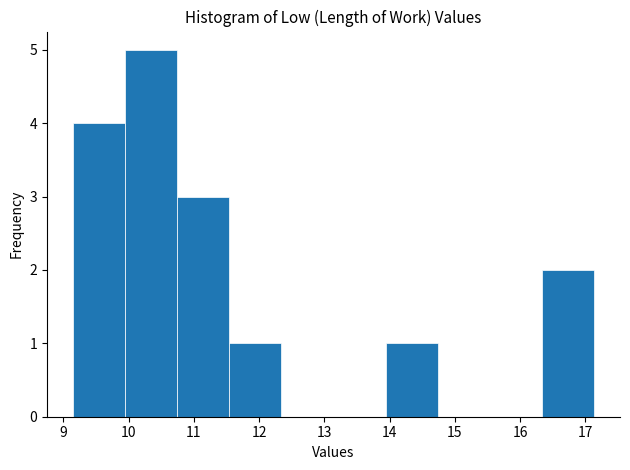

Reading left to right, transcribe this chart: for each bar, give the range it covers on the x-axis and its height. Neither the bar edges nor the heights are printed on the chart, so give them approximately, as read against the axes.

9.2 to 9.9: 4
9.9 to 10.7: 5
10.7 to 11.5: 3
11.5 to 12.3: 1
12.3 to 13.1: 0
13.1 to 13.9: 0
13.9 to 14.7: 1
14.7 to 15.5: 0
15.5 to 16.3: 0
16.3 to 17.1: 2